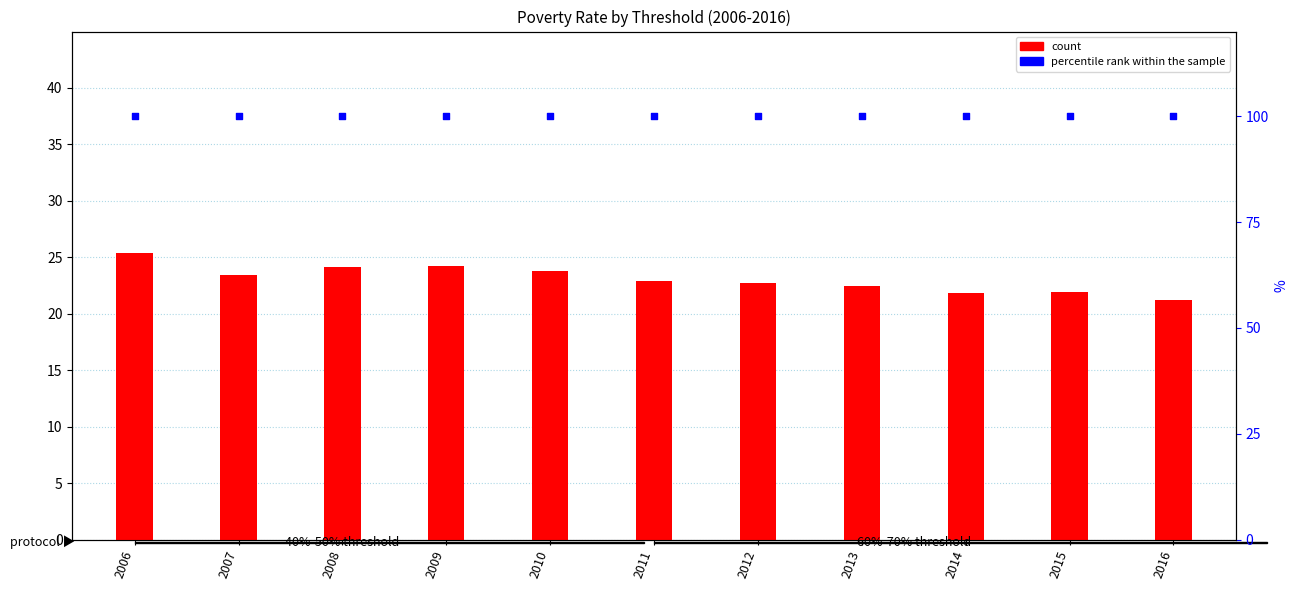

At how many categories does at least one series exceed 84?

11